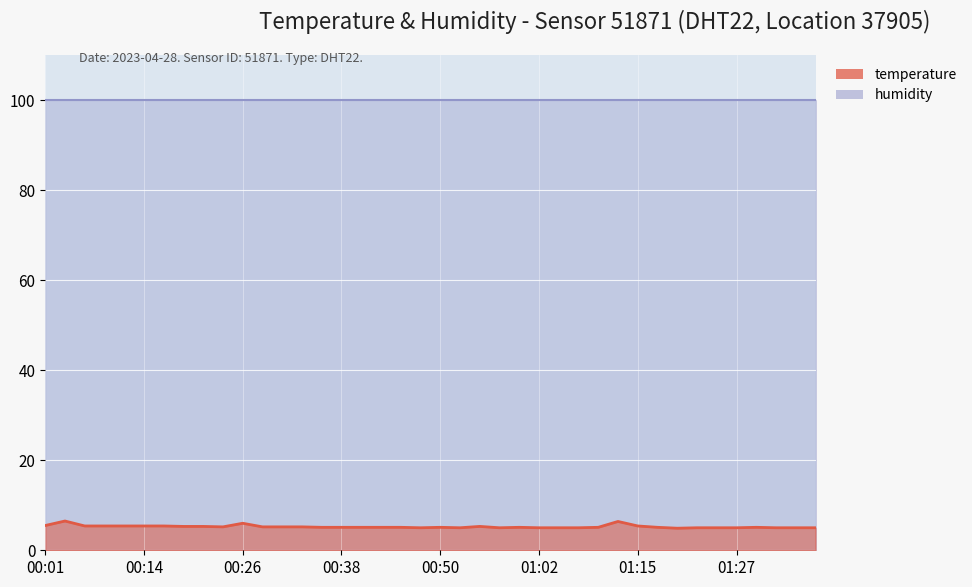

What is the ratio of the value at 01:15 to the value at 01:32?

1.1